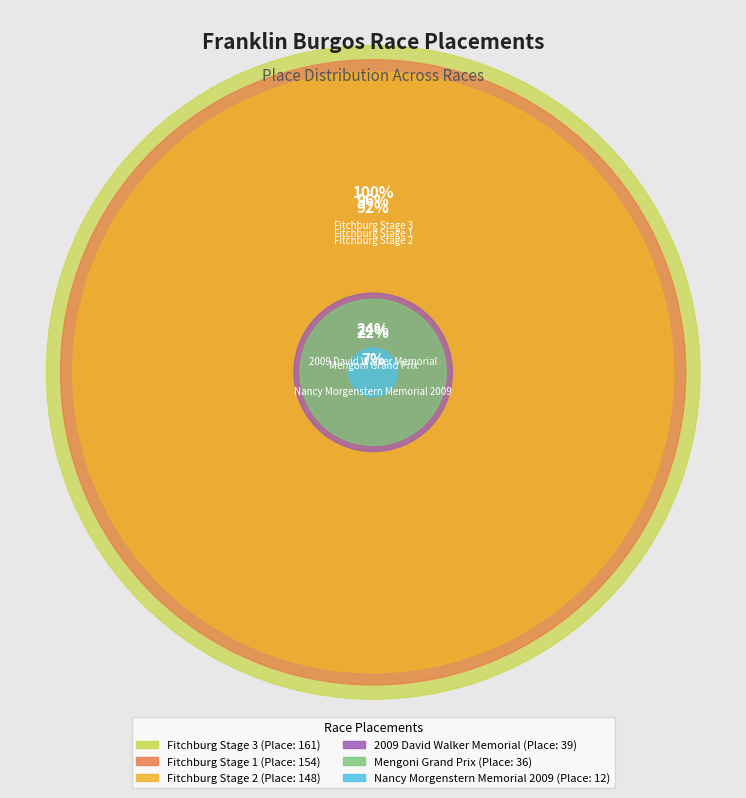

Is Nancy Morgenstern Memorial 2009 the majority of the pie?

No